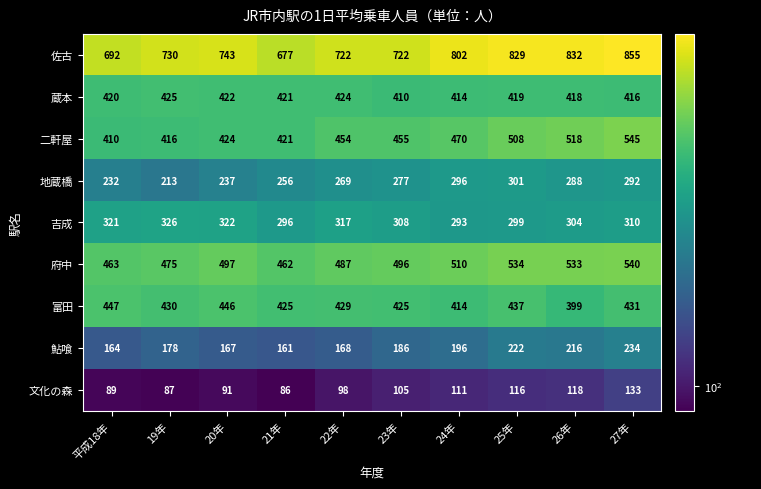

How many series are shown in this chart?

9